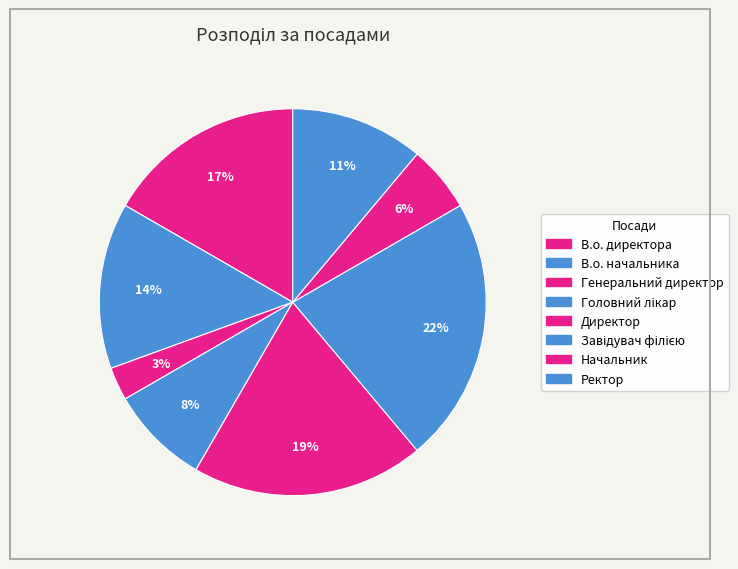

Which slice is the largest?

Завідувач філією